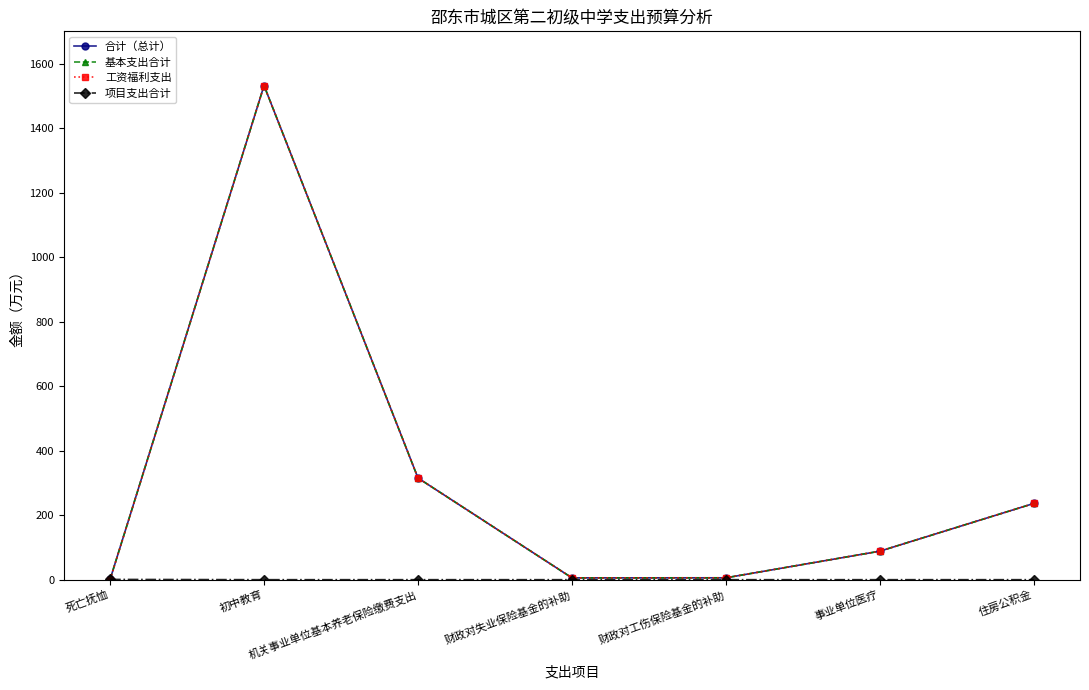

Does the chart have visible grid lines?

No